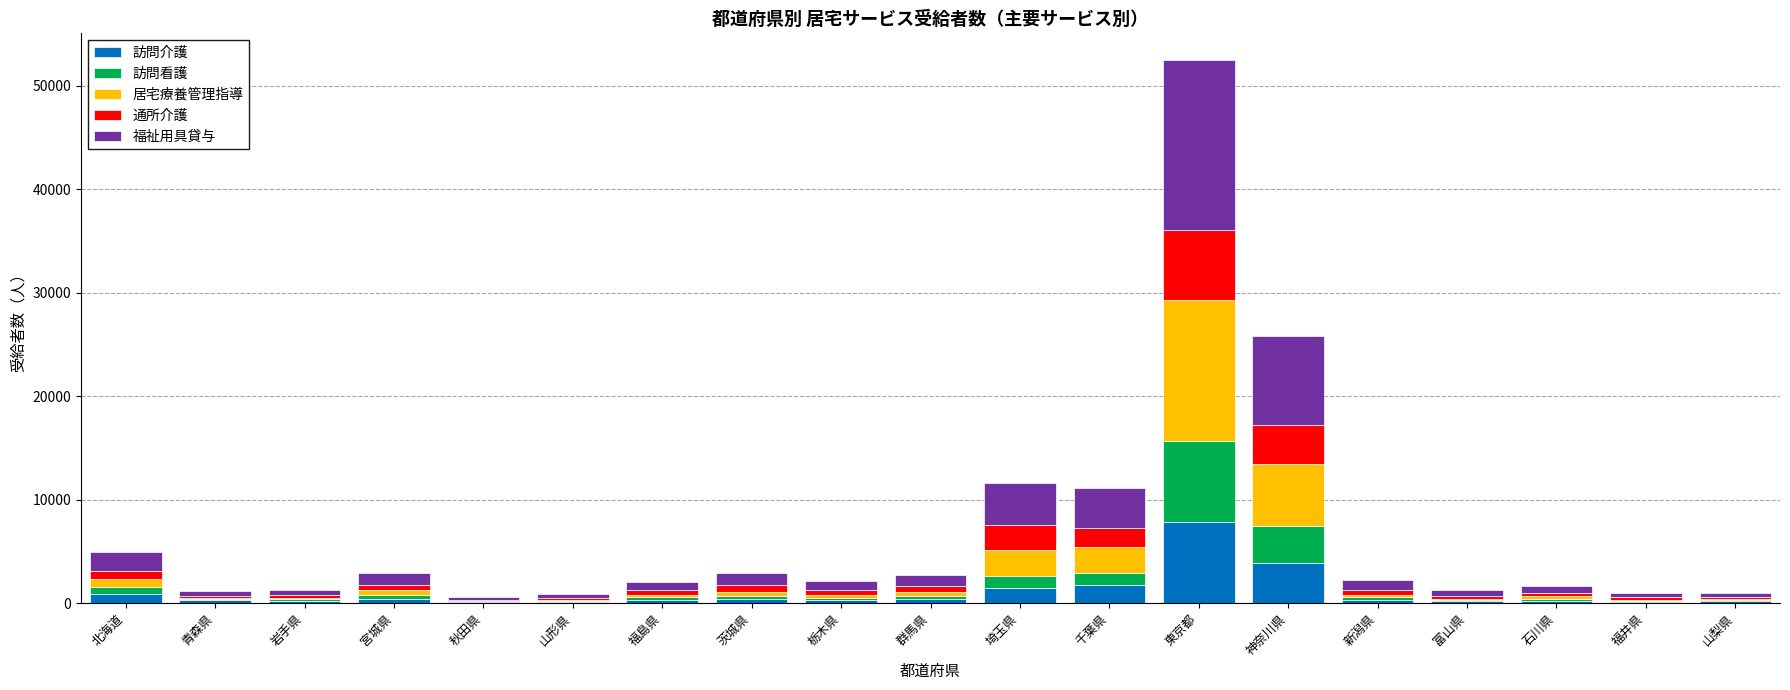

What is the maximum value for 訪問介護?

7864